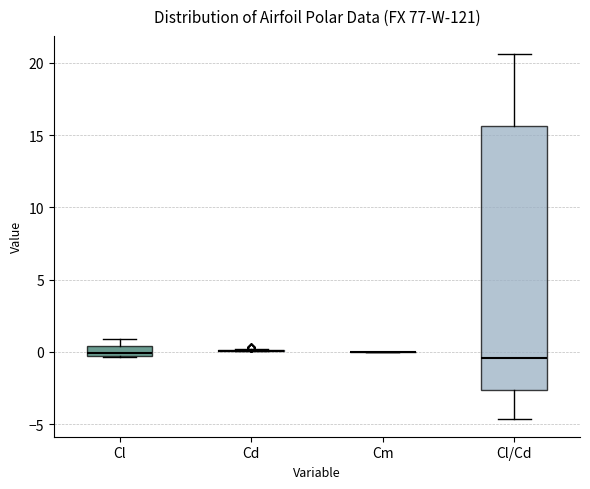

Which box is the tallest, from its lower edge to its upper edge?

Cl/Cd